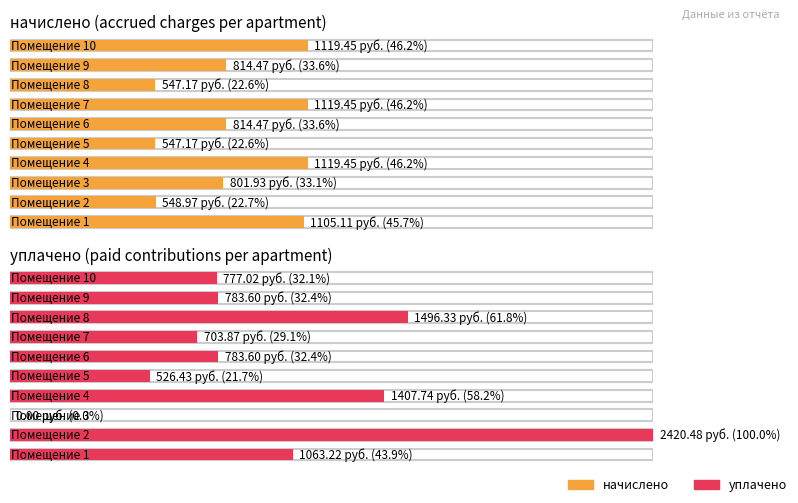

Between 1 and 9, which series saw the biggest shift?

начислено